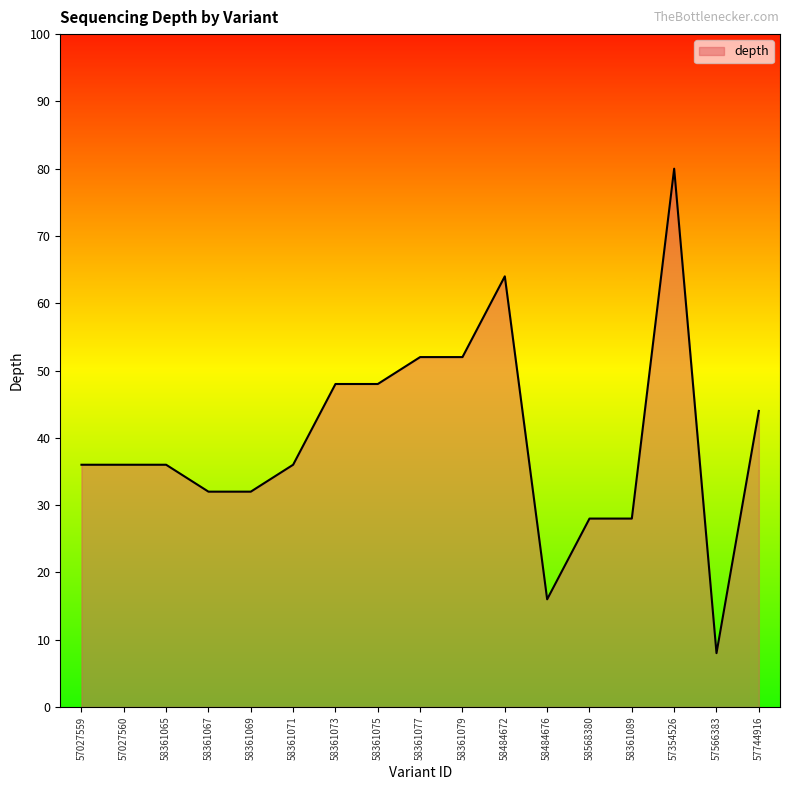

What is the difference between the maximum and minimum values?

72